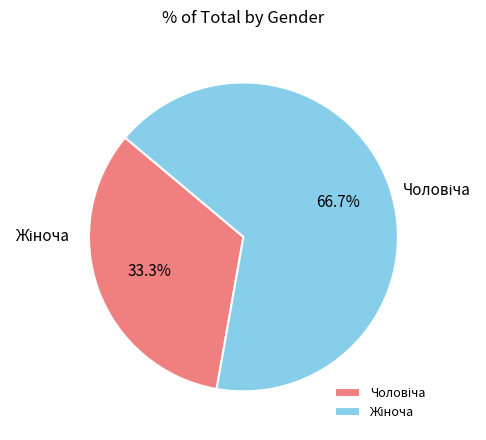

Which category accounts for the majority?

Жіноча